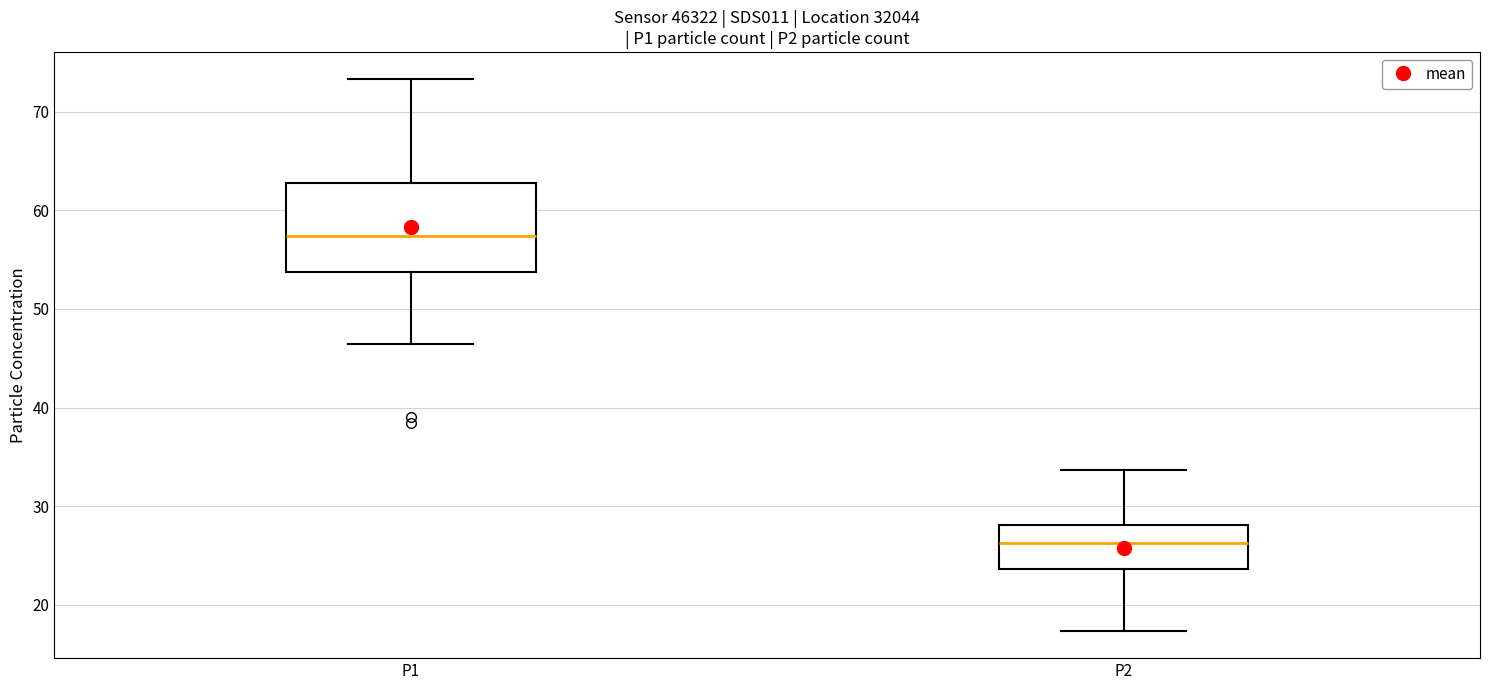

Reading left to right, transcribe this box plot: for each box, give where its median line is, the range the box spans, and where its two whiskers end, as read against the y-axis. The values are not printed on the chart, so give them approximately, as read against the axis.

P1: median 57, box 54 to 63, whiskers 46 to 73
P2: median 26, box 24 to 28, whiskers 17 to 34